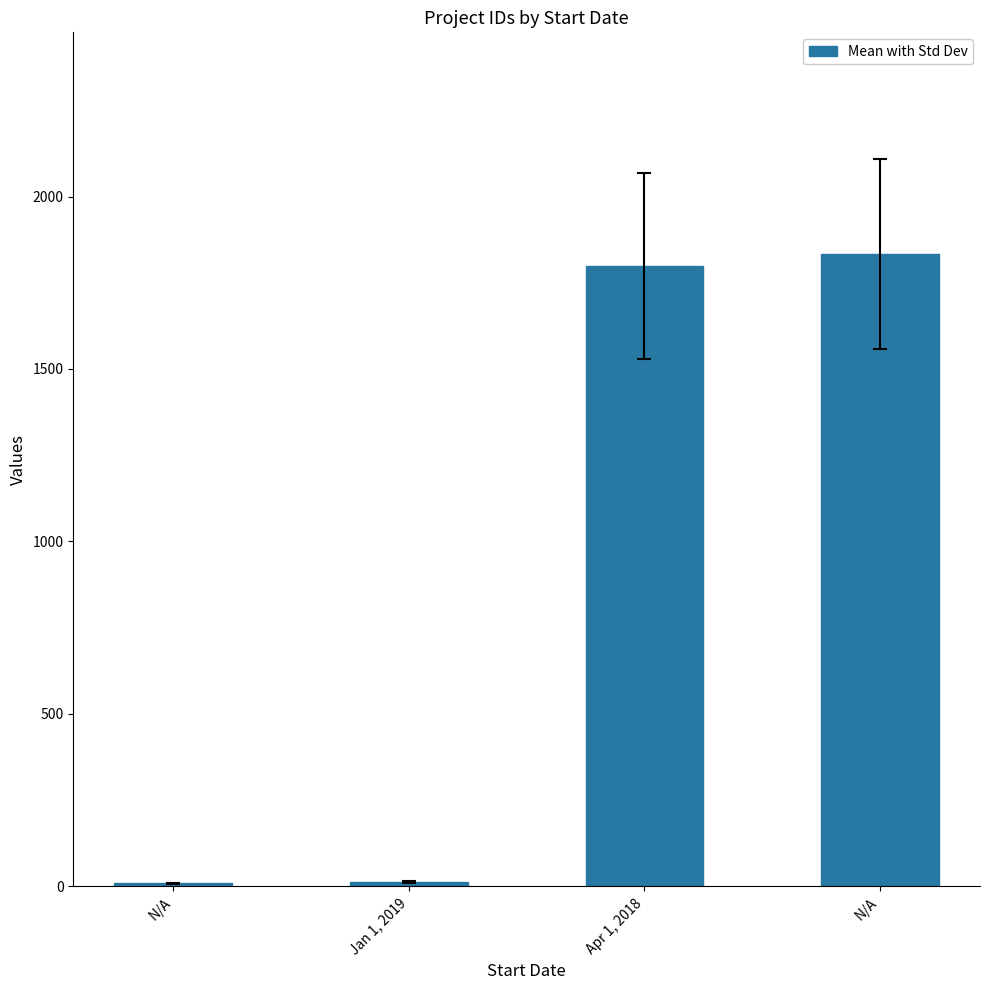

How many series are shown in this chart?

1